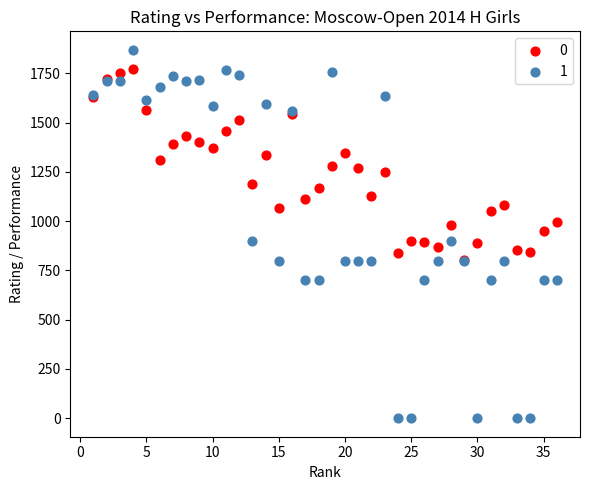

What are all the series names shown in the legend?

0, 1